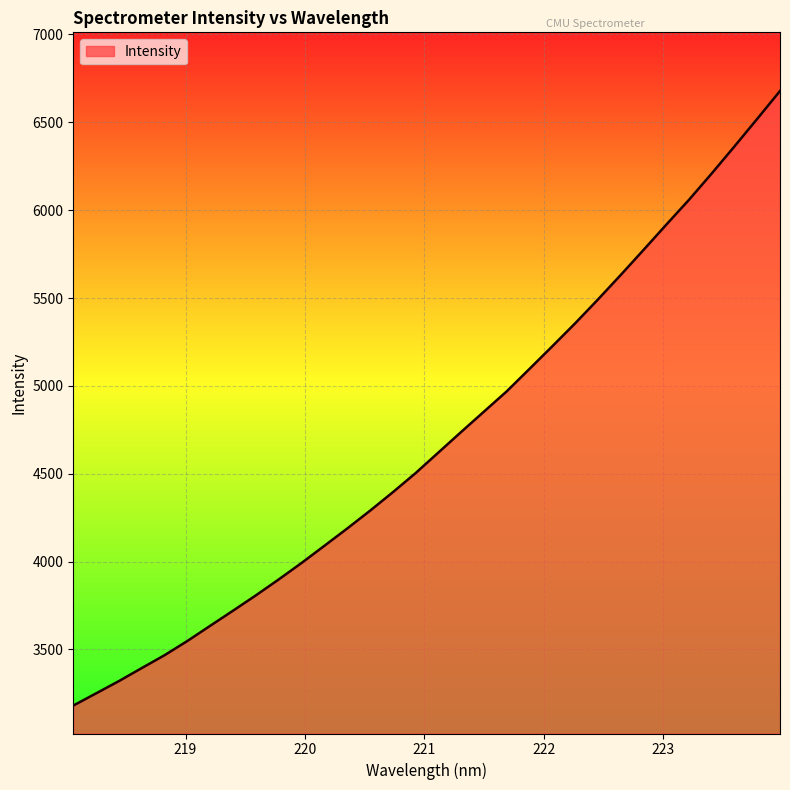

Reading left to right, what are all the values shown in this chart?

3179.9	3249.4	3319.3	3393.4	3466.6	3547.6	3634.0	3719.9	3807.1	3897.6	3991.2	4088.9	4187.2	4288.4	4393.6	4502.6	4619.8	4736.9	4852.7	4968.2	5096.2	5224.8	5355.1	5490.6	5630.2	5772.6	5916.6	6058.5	6208.7	6363.0	6519.9	6678.4